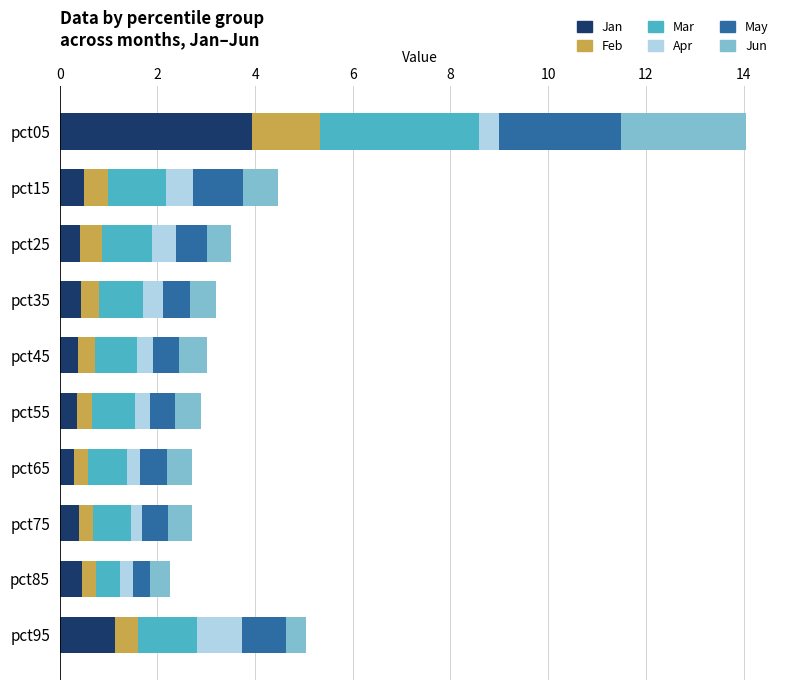

What is the total value across all series at pct45?

3.0